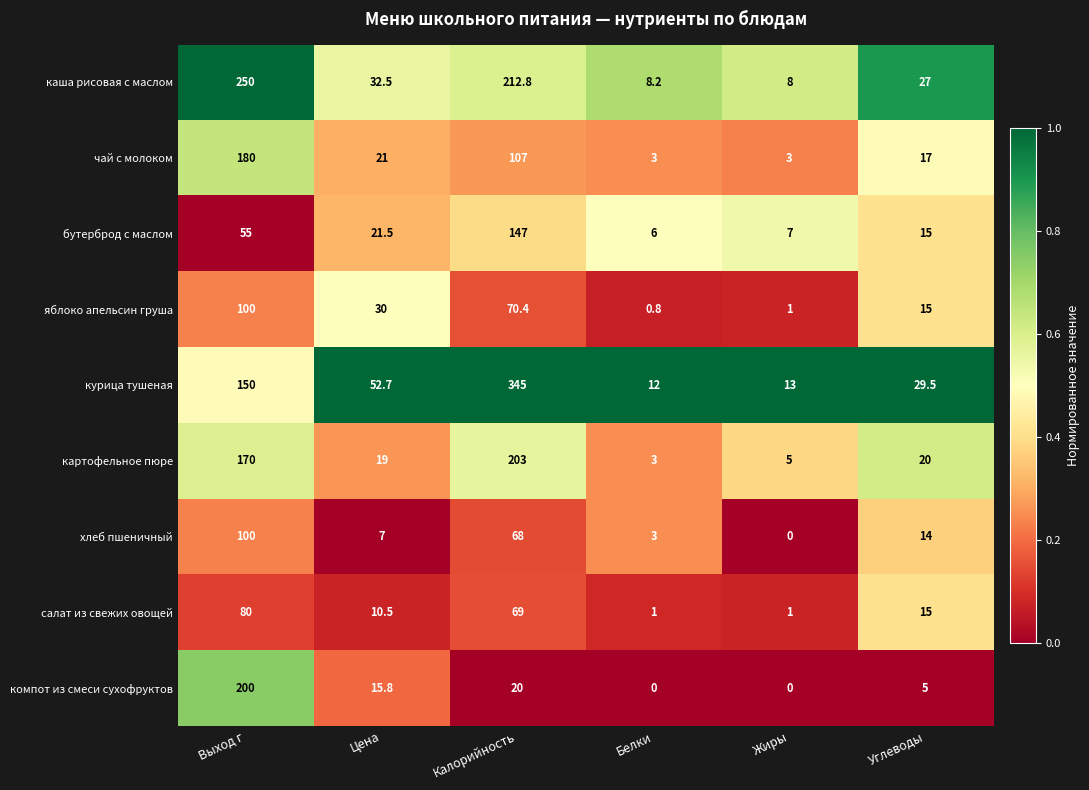

Where does the компот из смеси сухофруктов series first go above 15?

Выход г